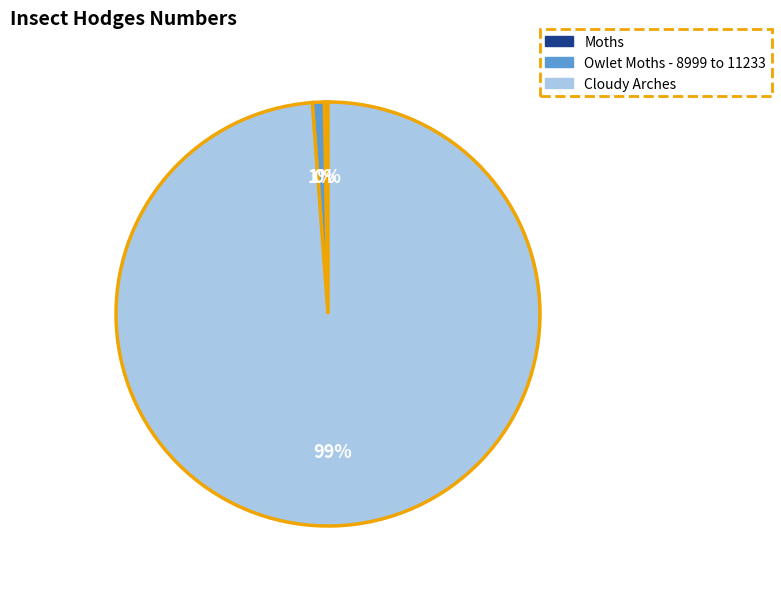

How many slices are in this pie chart?

3